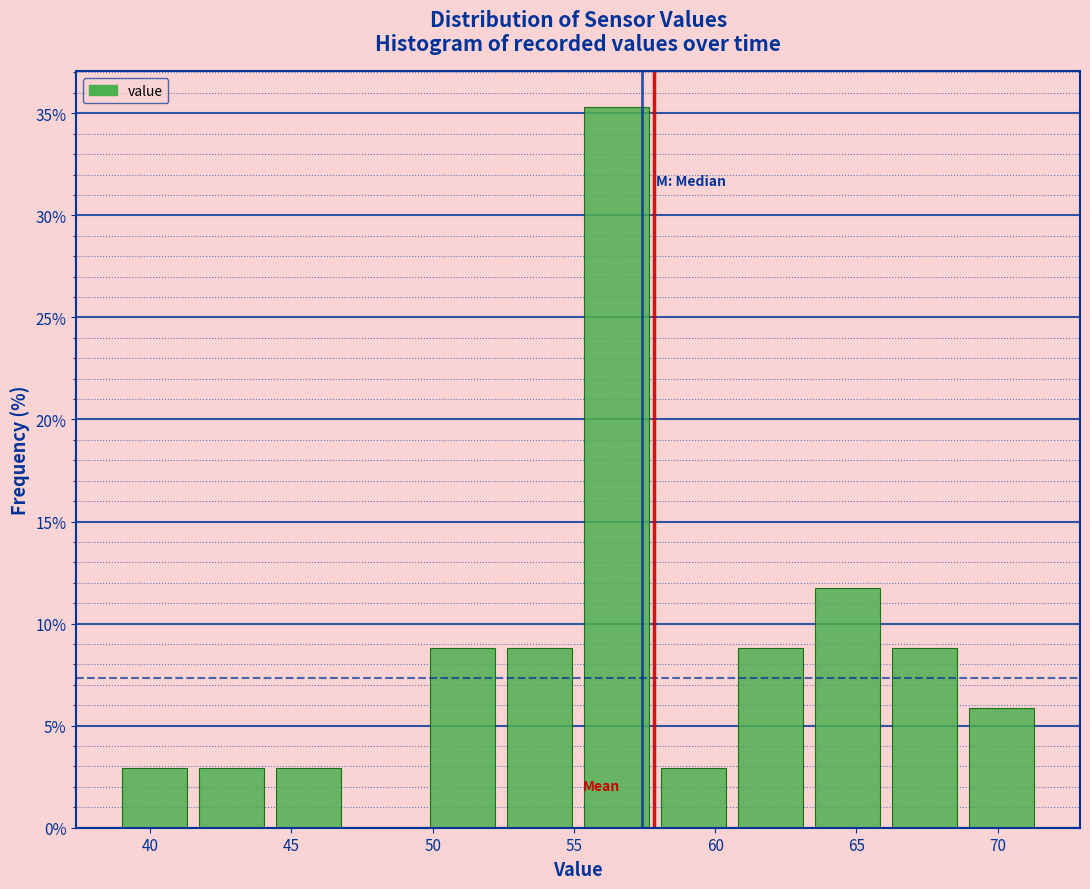

Reading left to right, transcribe this chart: for each bar, give the range it covers on the x-axis and its height. Neither the bar edges nor the heights are printed on the chart, so give them approximately, as read against the axes.

39.0 to 41.5: 3.0
41.5 to 44.5: 3.0
44.5 to 47.0: 3.0
47.0 to 49.5: 0
49.5 to 52.5: 9.0
52.5 to 55.0: 9.0
55.0 to 58.0: 35.5
58.0 to 60.5: 3.0
60.5 to 63.5: 9.0
63.5 to 66.0: 12.0
66.0 to 69.0: 9.0
69.0 to 71.5: 6.0